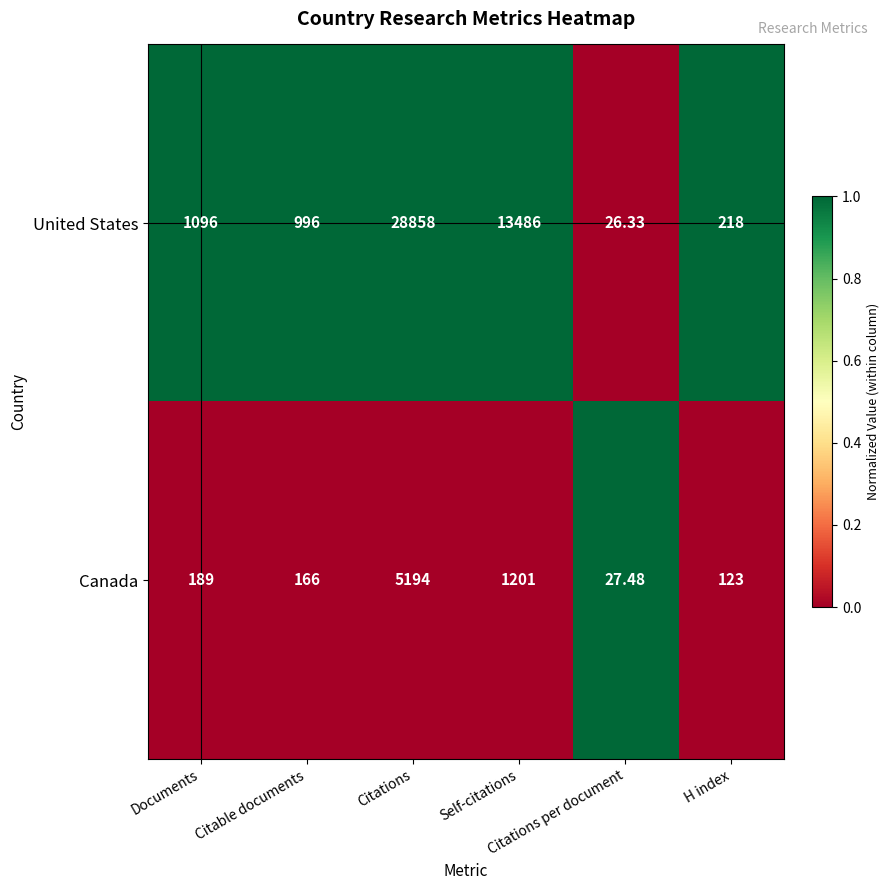

How many distinct data groups are displayed?

2